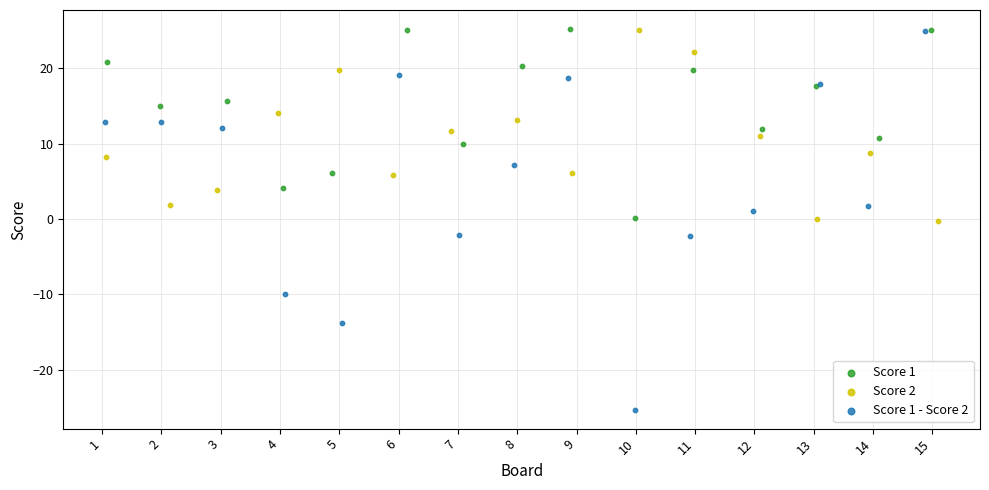

Which series contains the lowest Y value?

Score 1 - Score 2